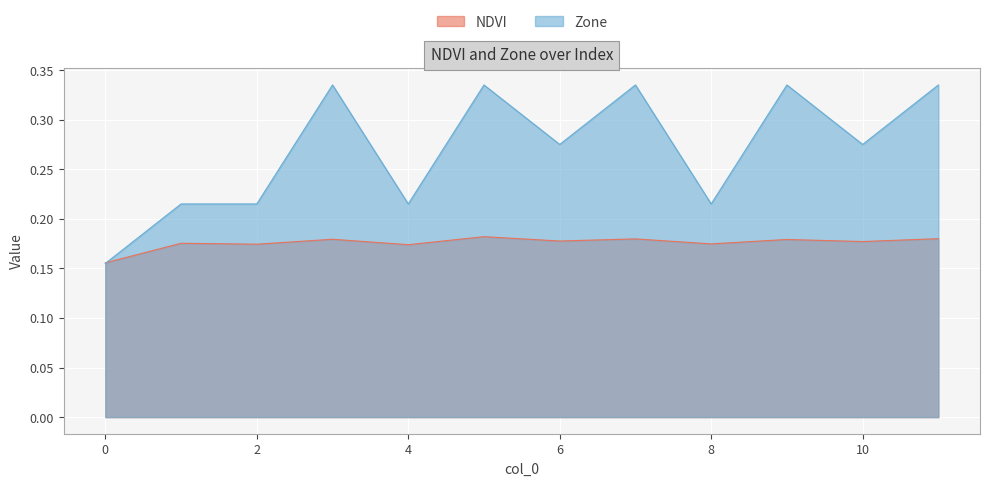

Rank the series at 11 from highest to lowest value.

Zone, NDVI